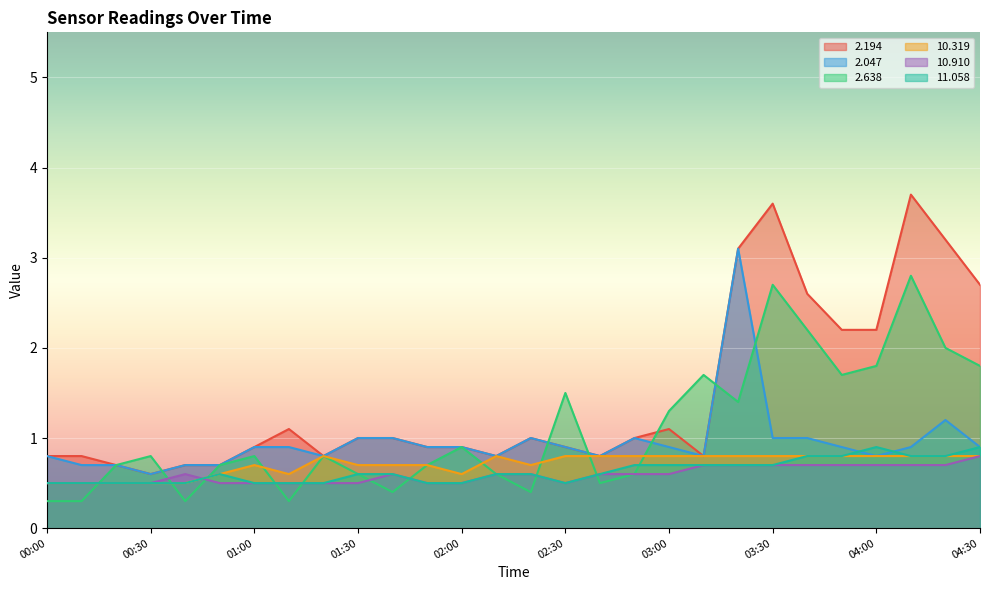

What is the smallest value displayed?

0.3